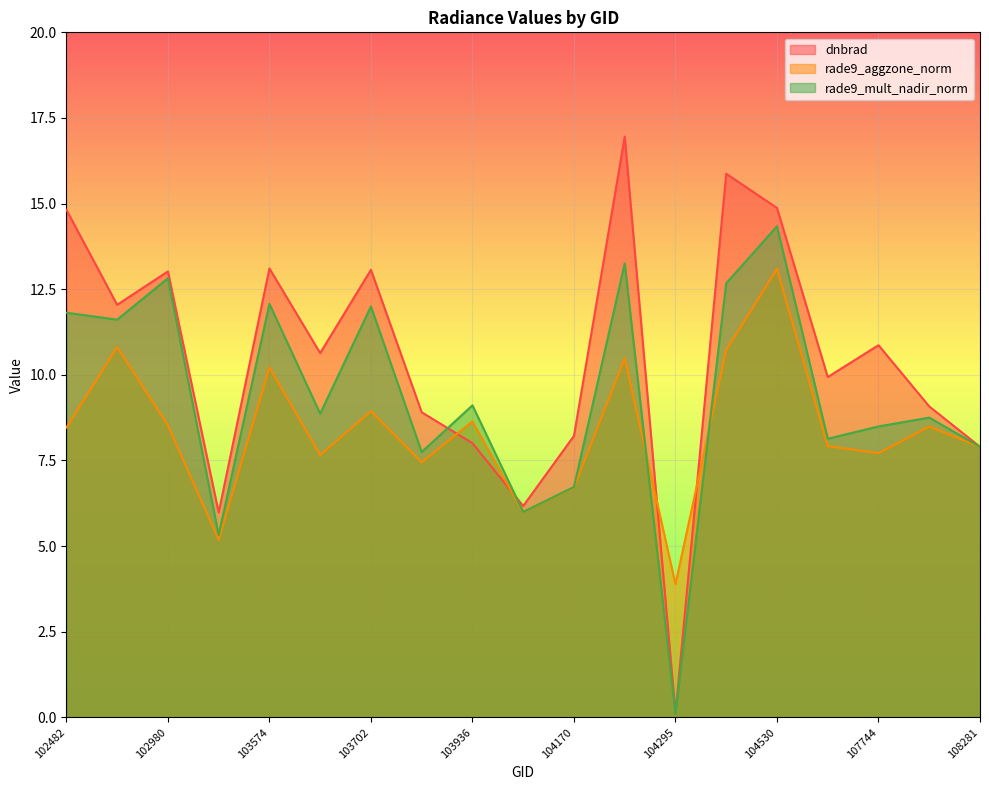

How many times do rade9_mult_nadir_norm and dnbrad cross each other?

3